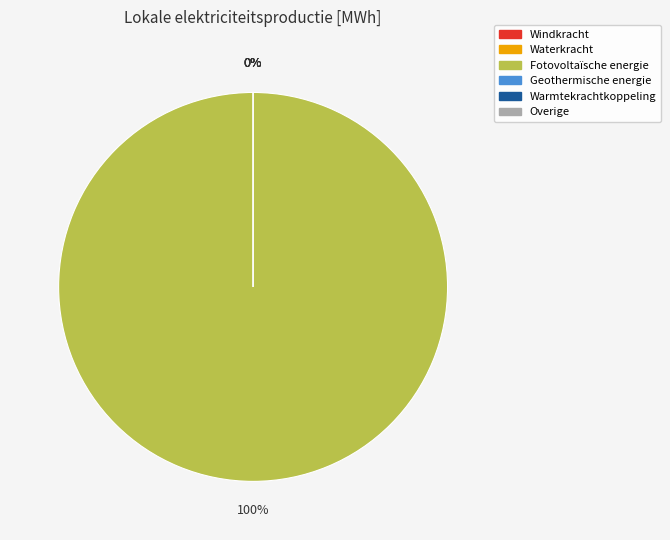

The Windkracht slice represents 1% of the pie. True or false?

False